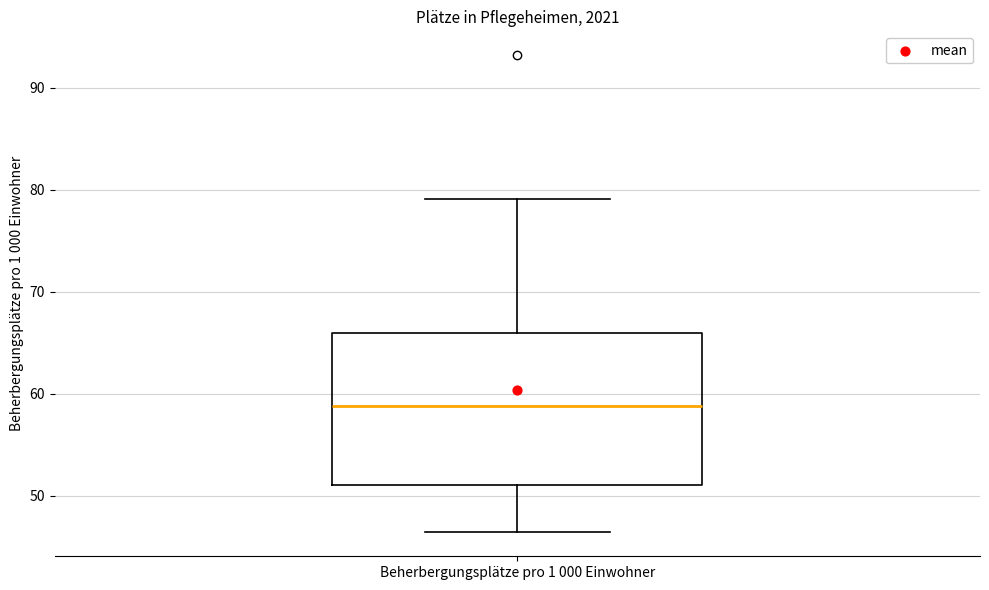

Read this box plot against the y-axis: the position of the median line, the range covered by the box, and the ends of both whiskers. The values are not printed on the chart, so give them approximately, as read against the axis.

median 59, box 51 to 66, whiskers 46 to 79